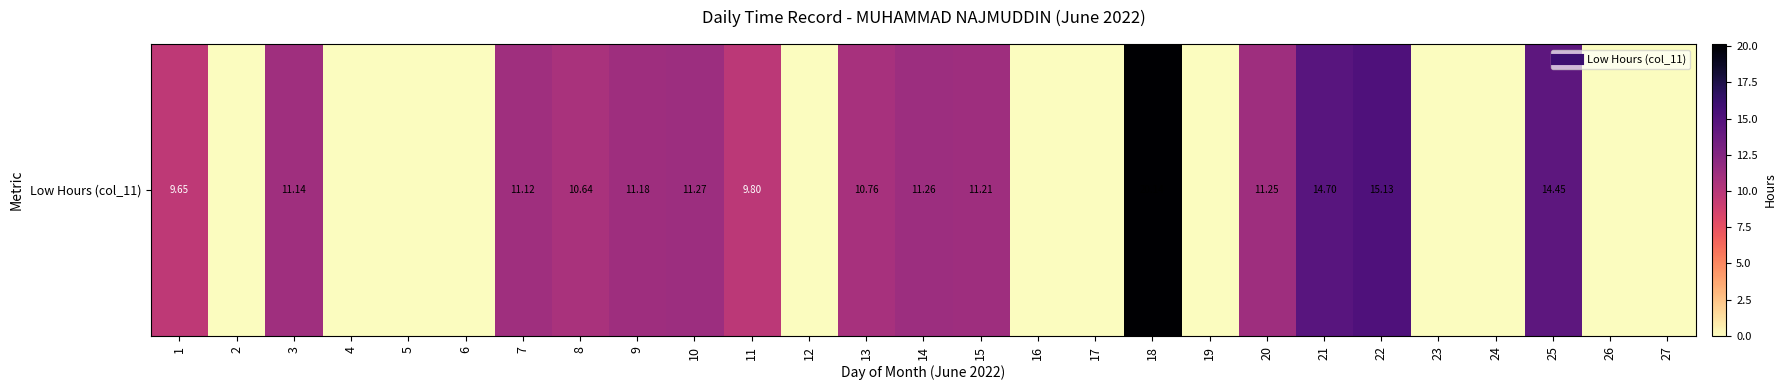

What is the ratio of the value at 1 to the value at 9?

0.9